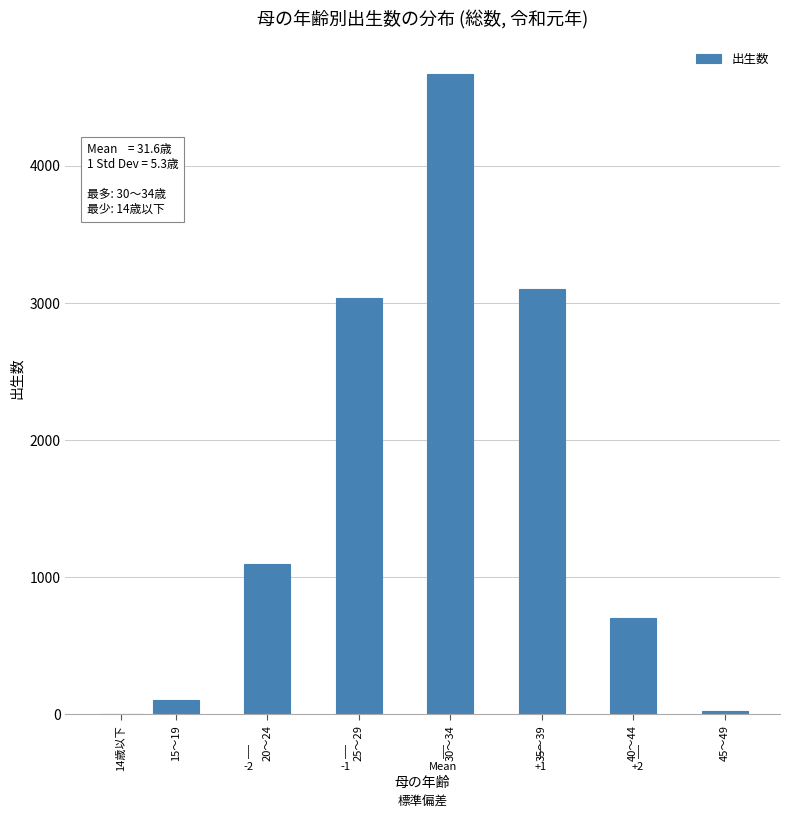

Reading right to left, what are all the values shown in this chart?

45～49=25	40～44=701	35～39=3104	30～34=4672	25～29=3038	20～24=1097	15～19=102	14歳以下=2